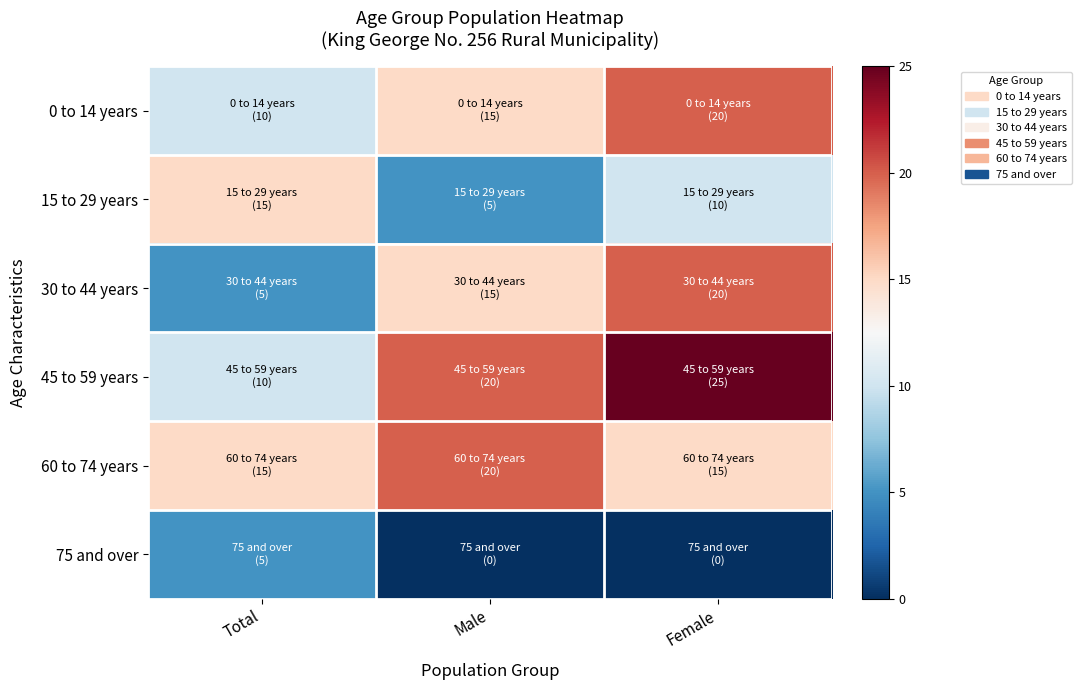

Which series changed the most between Total and Male?

15 to 29 years